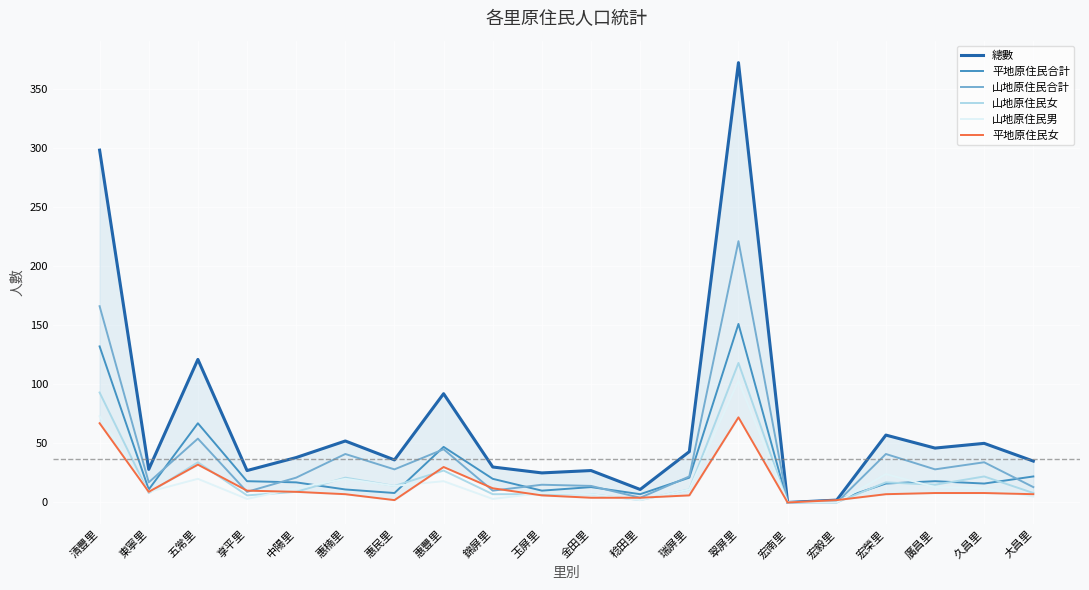

What is the total value across all series at 清豐里?

829